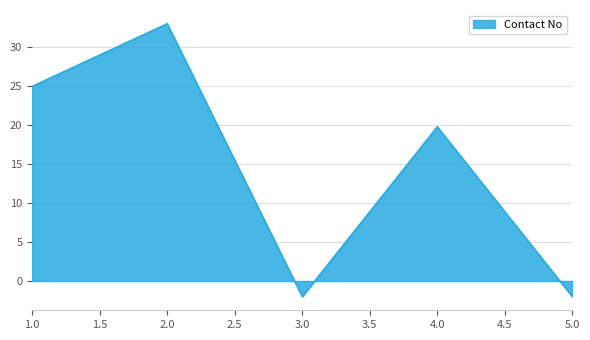

Reading left to right, transcribe all the data shown in this chart.

1.0=25.0	2.0=33.0	3.0=-2.0	4.0=19.8	5.0=-2.0